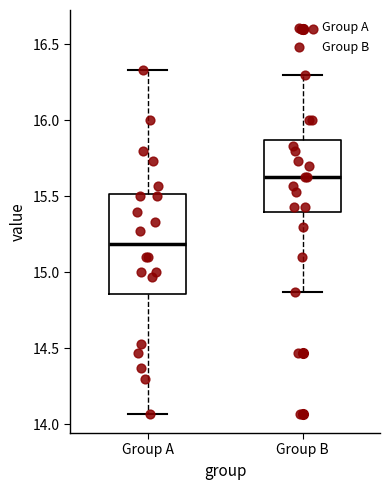

Where is the lower edge of the box for Group A on the y-axis? The values are not printed on the chart, so give them approximately, as read against the axis.

14.85